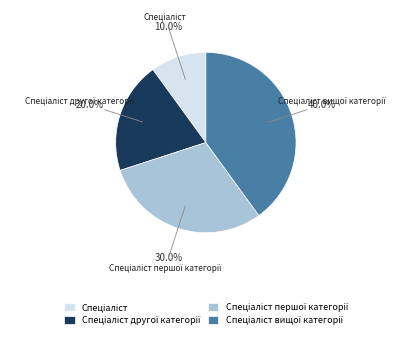

Is there a majority slice in this chart?

No